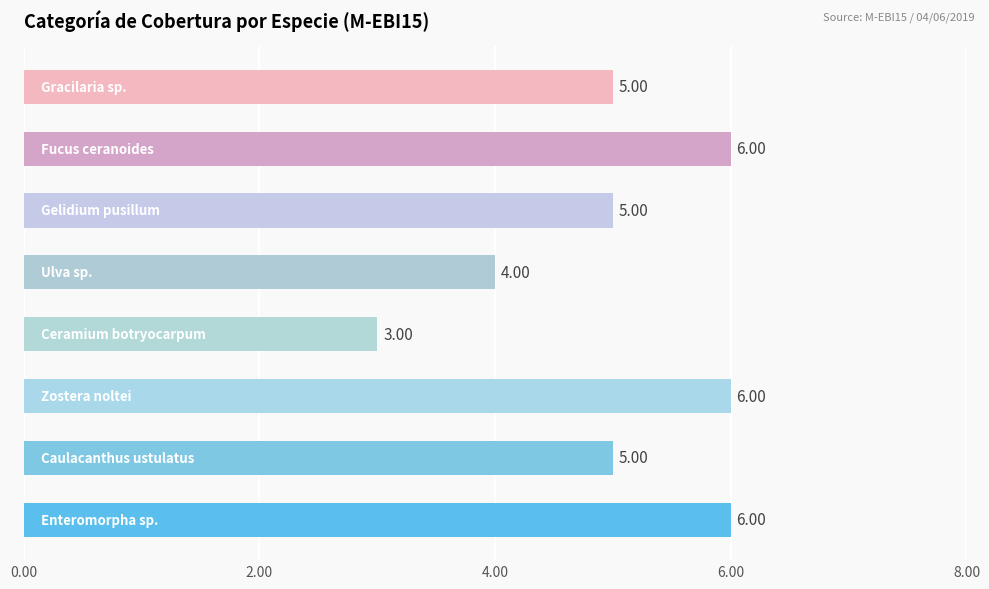

What is the average value?

5